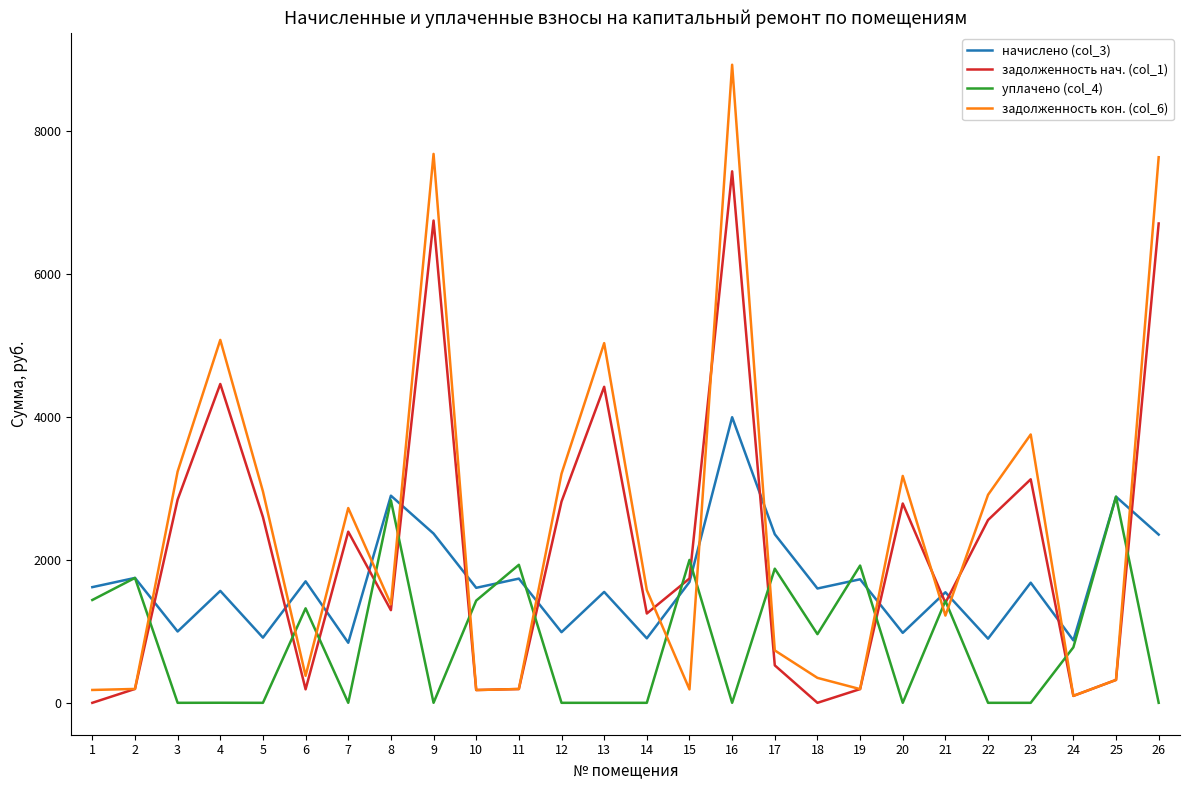

Between which two adjacent categories do начислено (col_3) and задолженность нач. (col_1) first intersect?

2 and 3